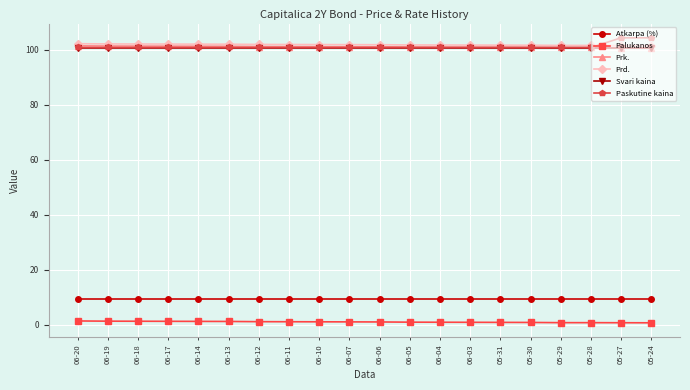

What is the label of the 3rd point from the right?

05-28